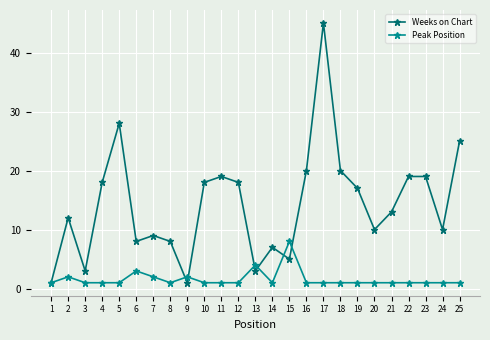

What is the value of the Peak Position point at the 18th from the left?

1